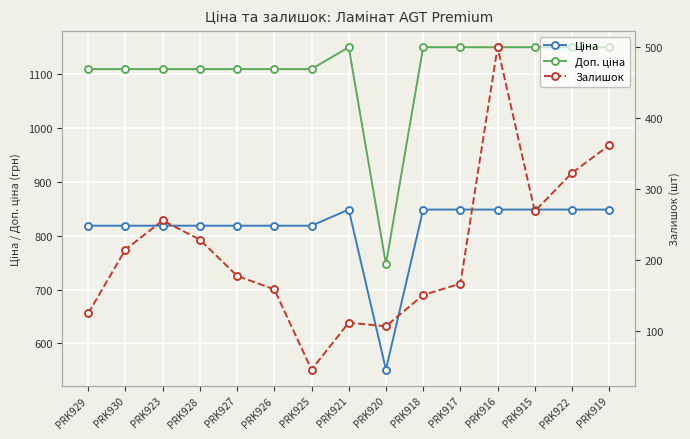

True or false: Ціна and Залишок cross at least once.

False